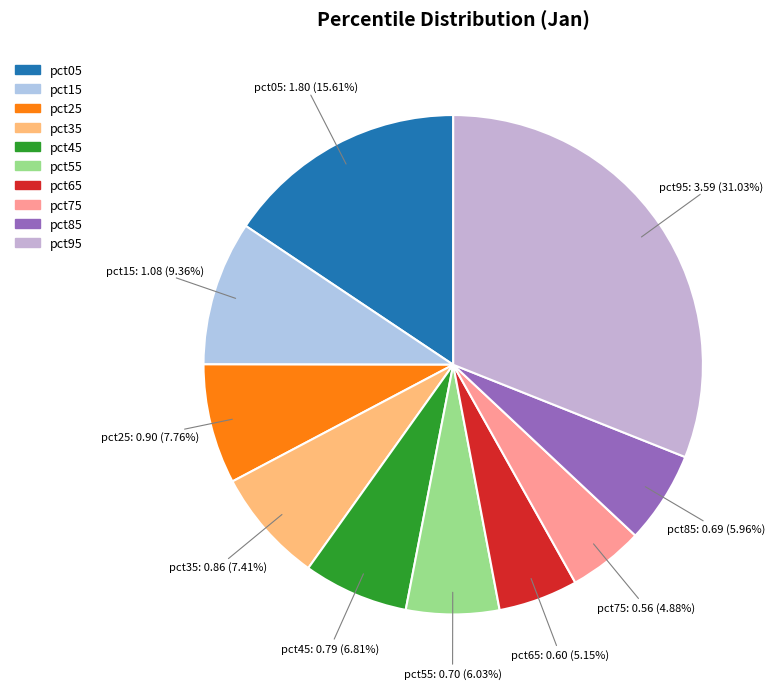

To the nearest percent, what is the combined percentage of pct75 and pct25?

13%